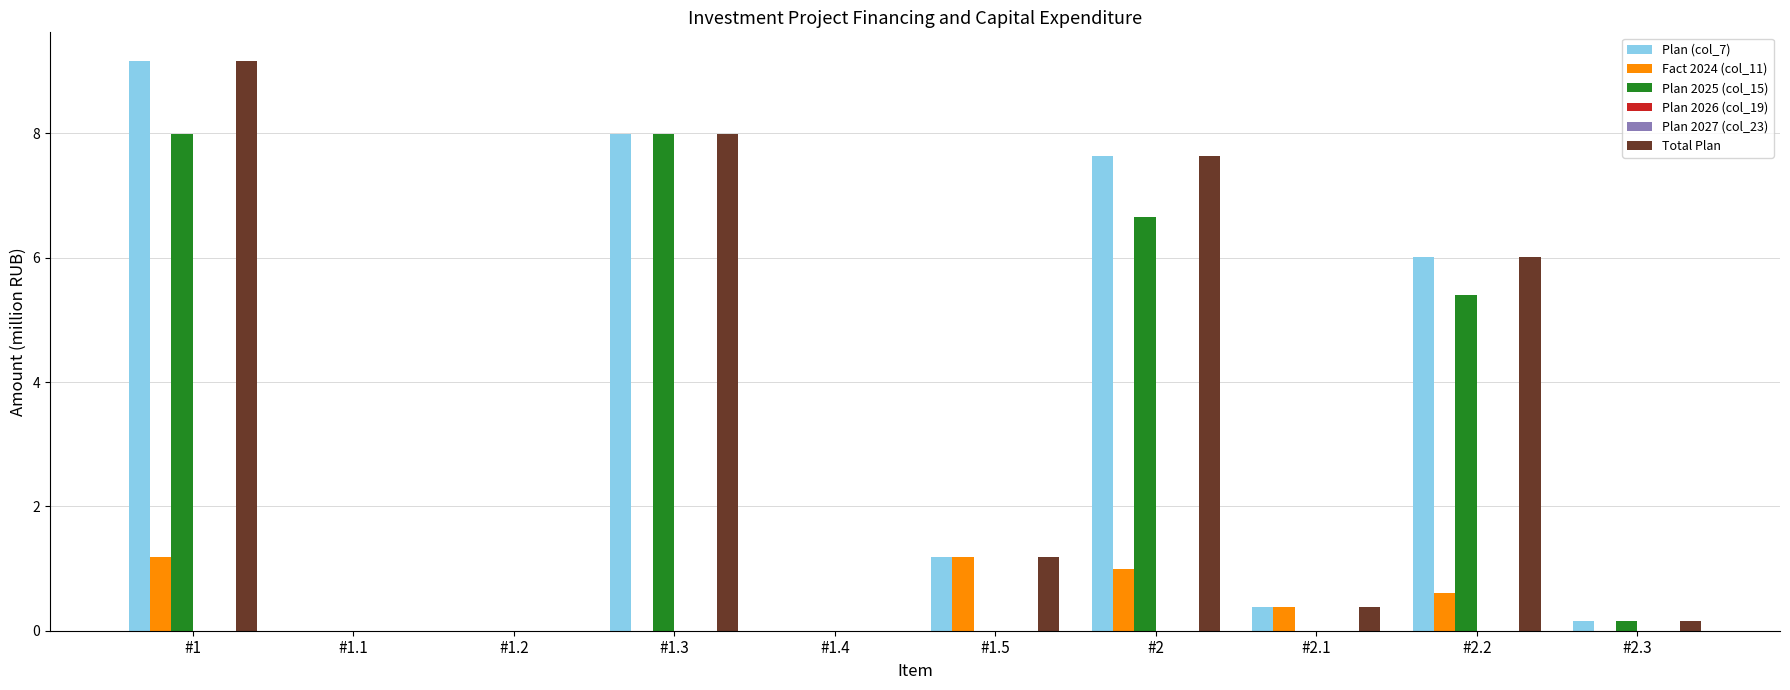

What position from the left is #2.1?

8